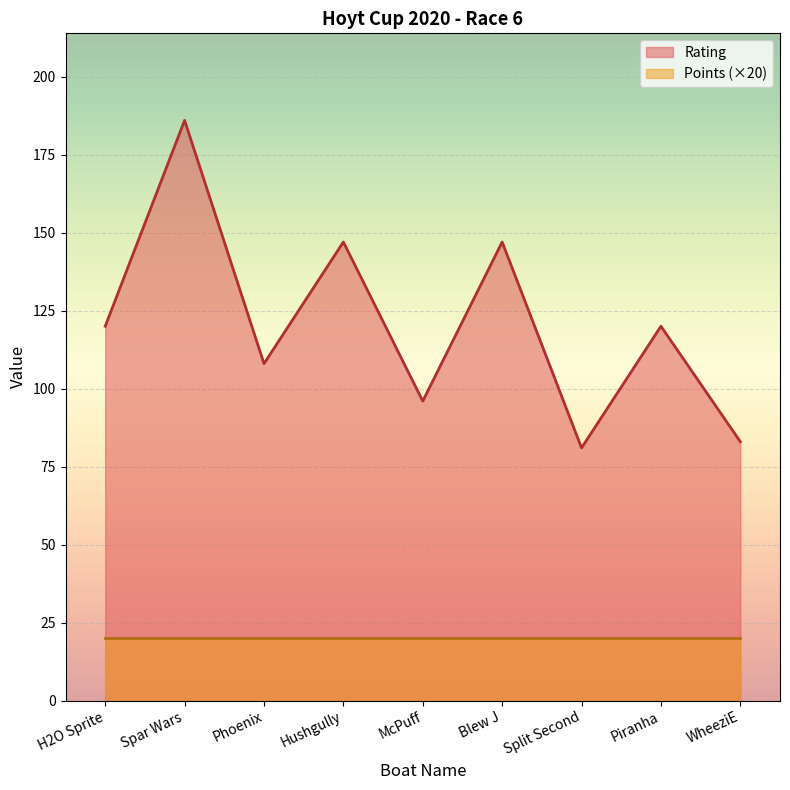

Where is the first local maximum?

Spar Wars